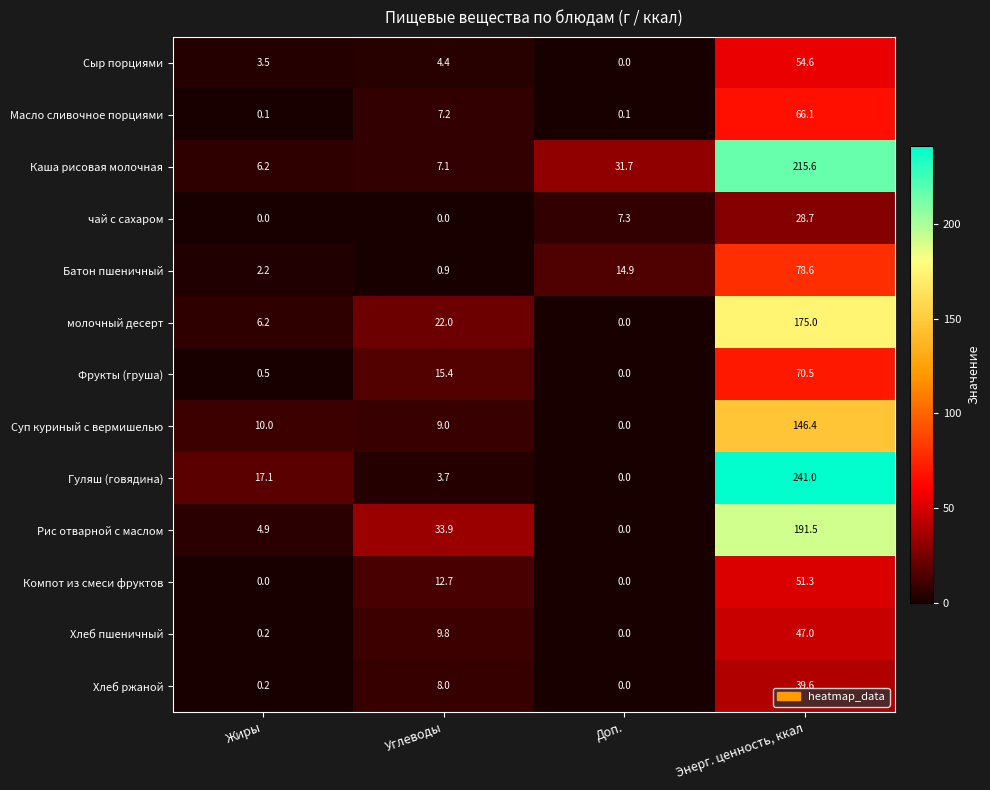

How many data points does each series have?

4